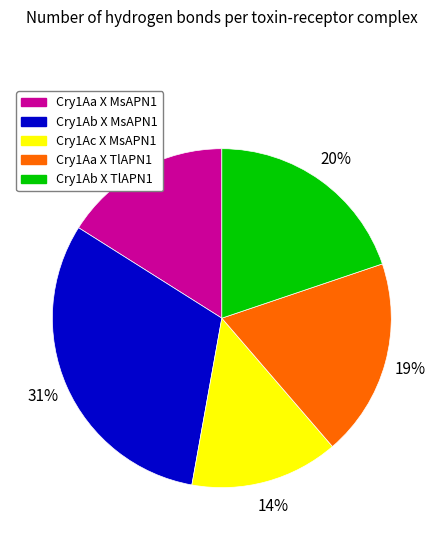

Rank the categories by value from highest to lowest.

Cry1Ab X MsAPN1, Cry1Ab X TlAPN1, Cry1Aa X TlAPN1, Cry1Aa X MsAPN1, Cry1Ac X MsAPN1